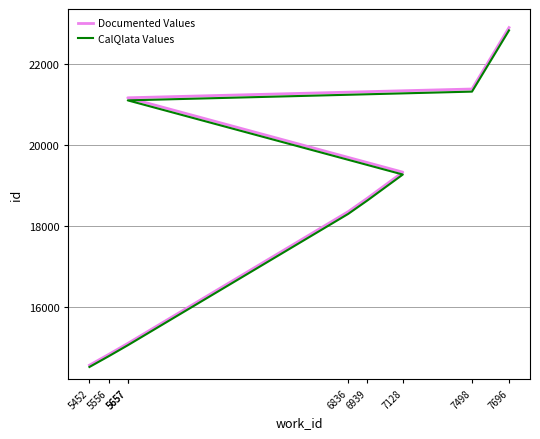

Does the chart have visible grid lines?

Yes